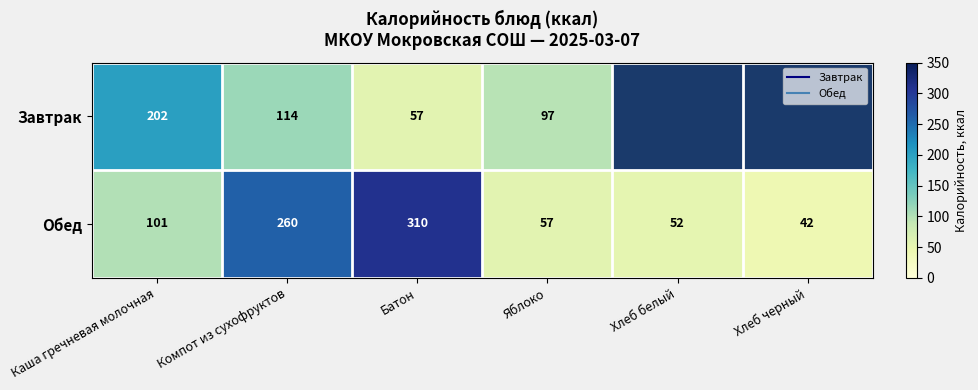

What is the difference between the highest and lowest values at Батон?

252.8